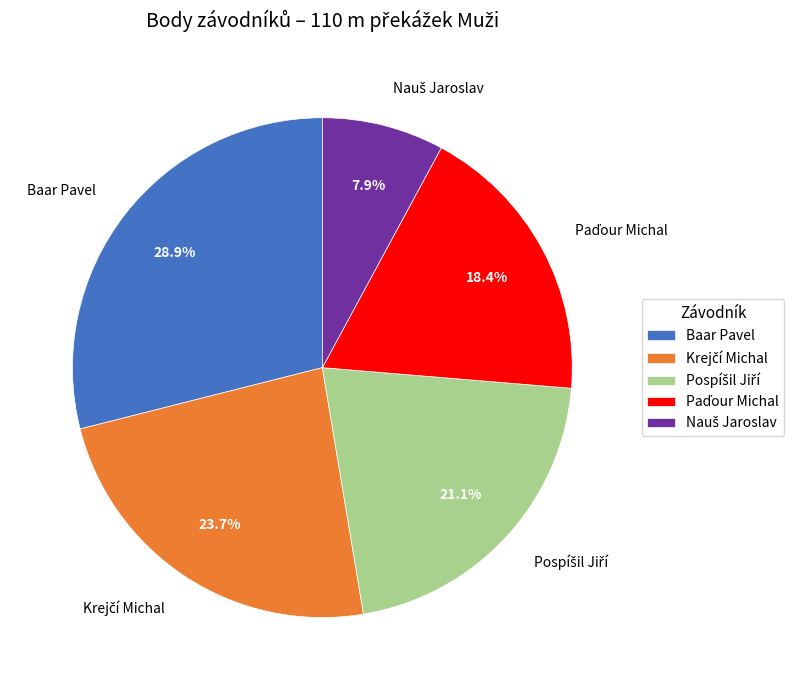

Is Baar Pavel the majority of the pie?

No